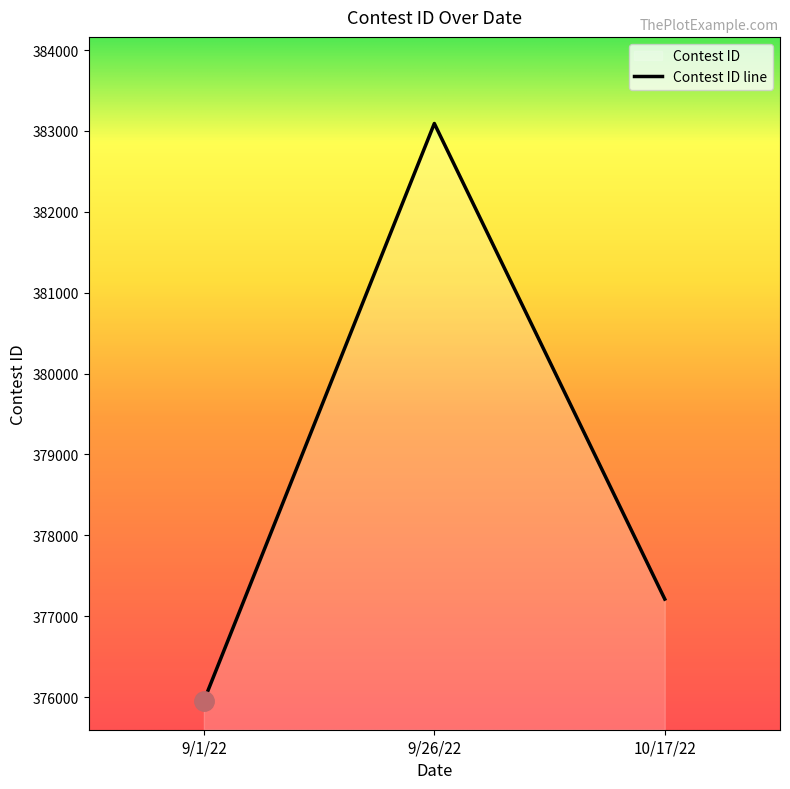

Count the number of categories in the chart.

3